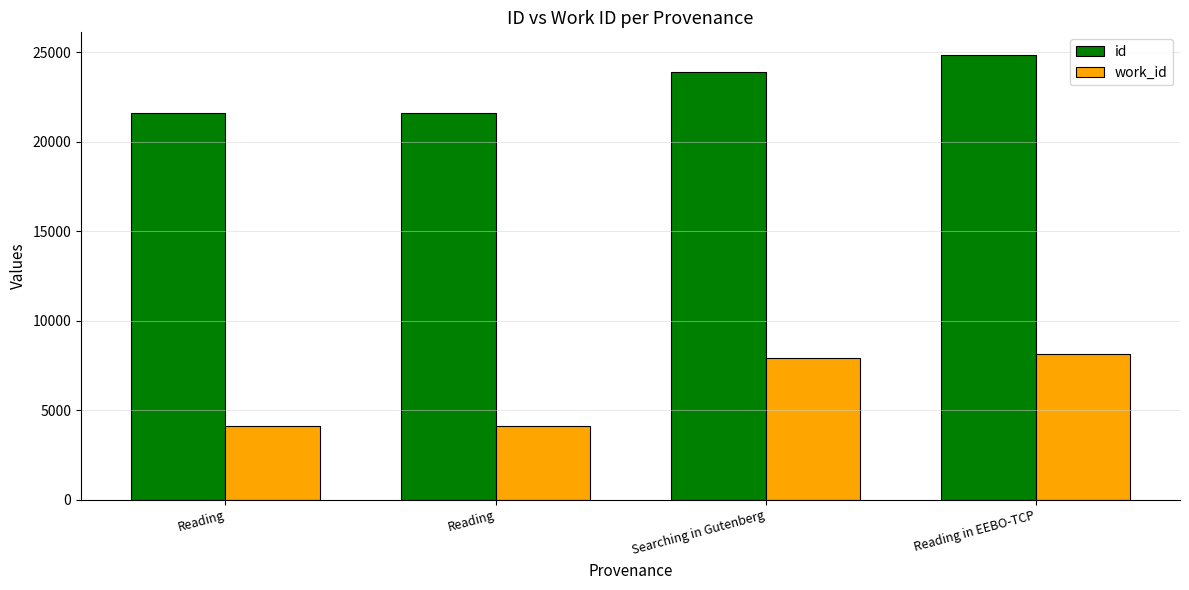

Where does the work_id series first go above 7907?

Reading in EEBO-TCP